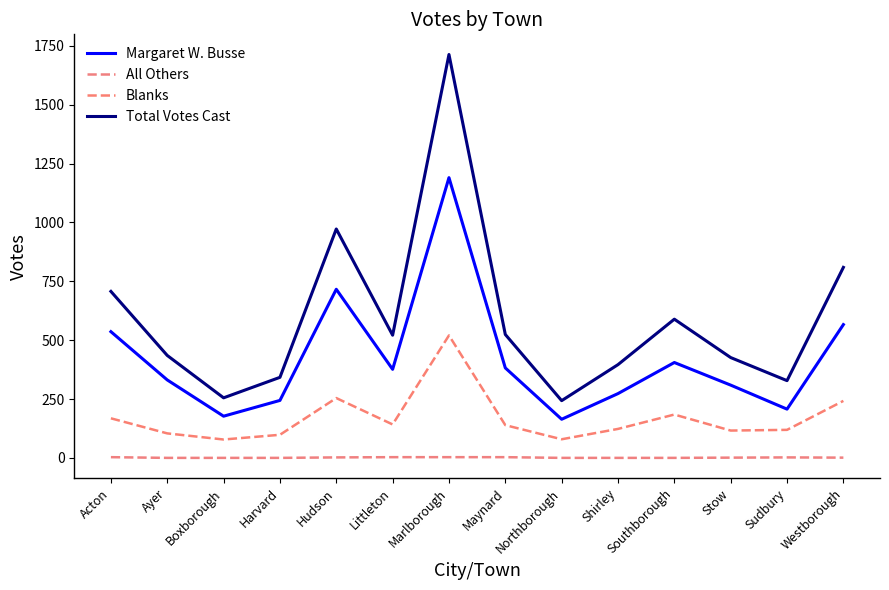

What value does the Total Votes Cast series have at Acton, to the nearest 10?

710